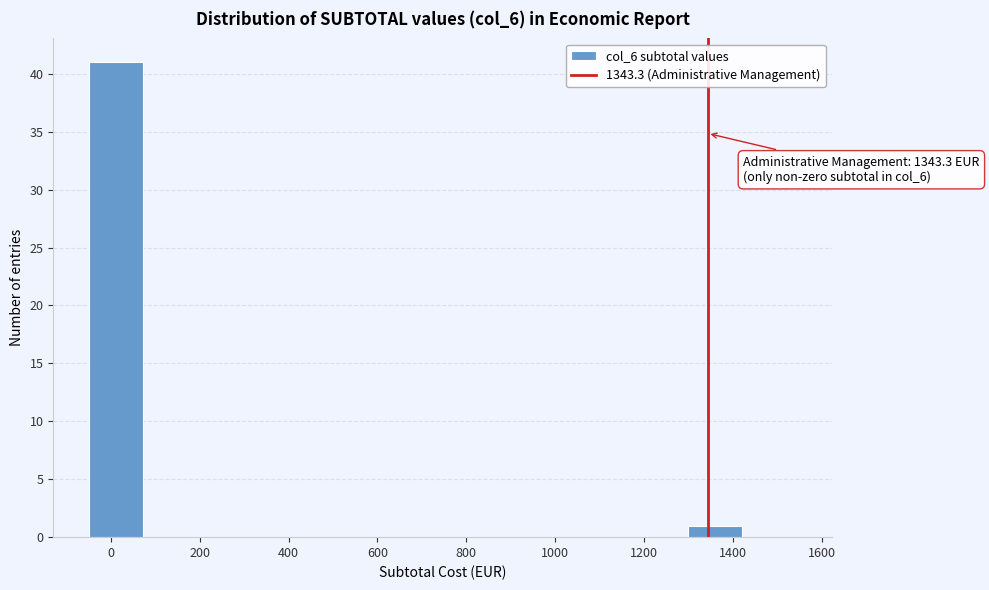

Over which range of the x-axis is the bar tallest?

-40 to 80